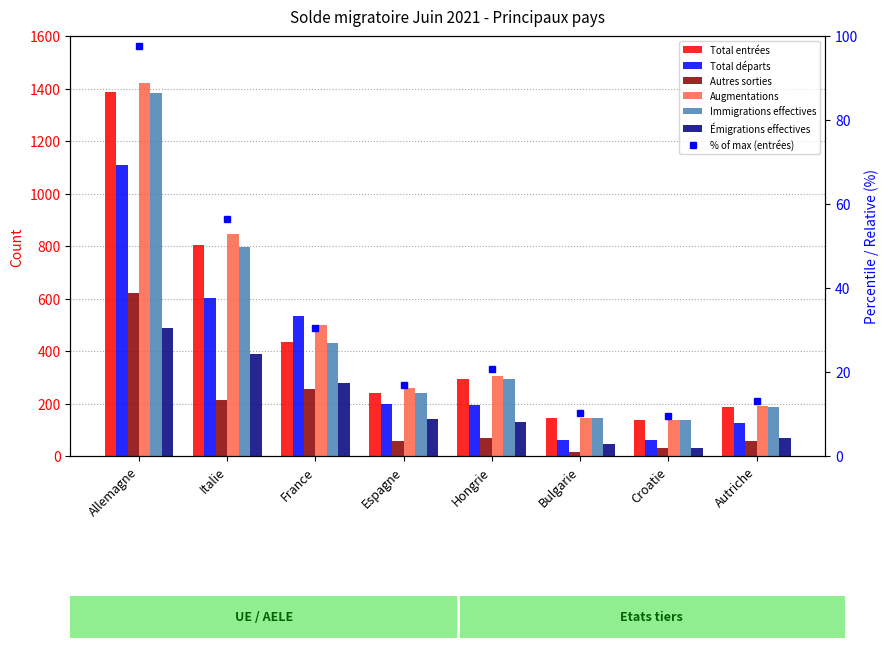

At which label does Immigrations effectives reach its peak?

Allemagne